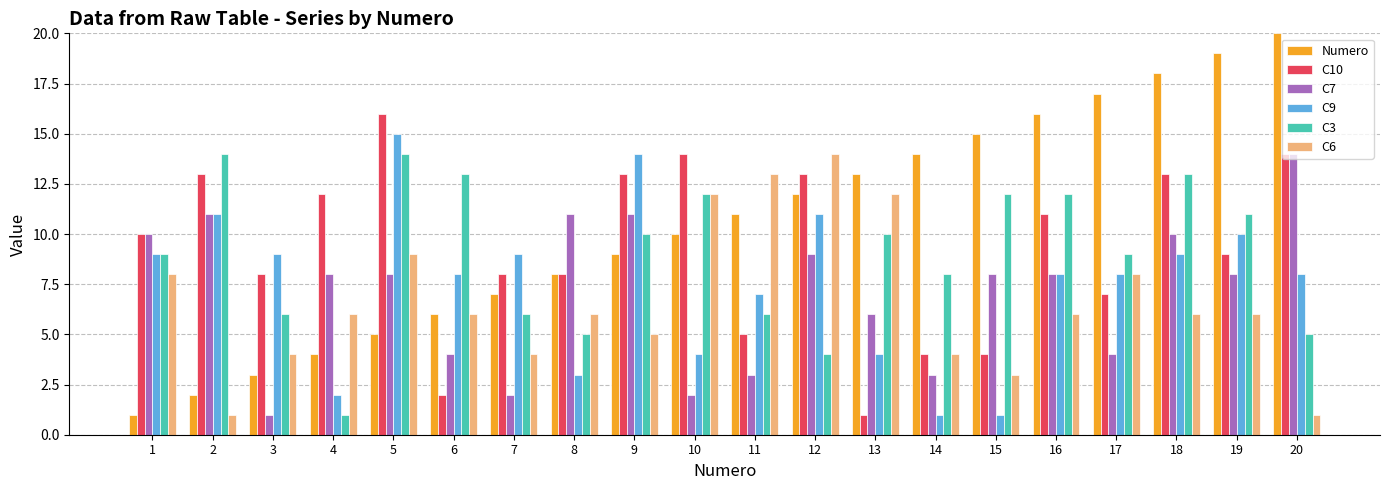

What is the sum of the Numero values at 3 and 2?

5